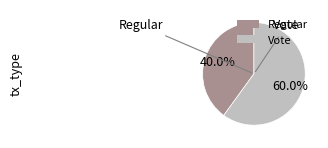

What percentage do Vote and Regular together represent?

100.0%